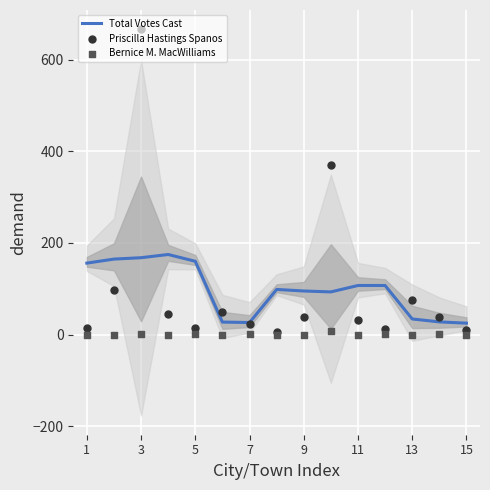

What are all the series names shown in the legend?

Total Votes Cast, Priscilla Hastings Spanos, Bernice M. MacWilliams